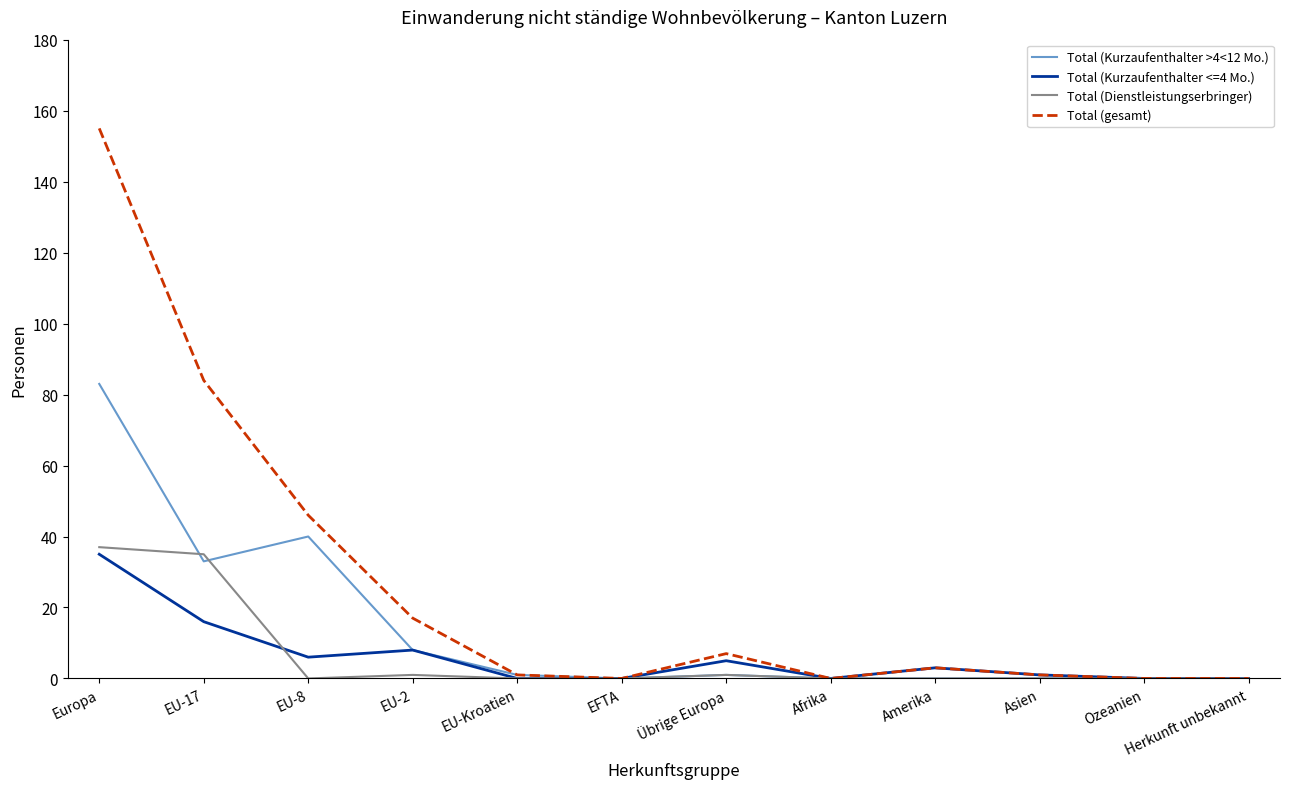

What is the sum of the Total (gesamt) values at Afrika and EU-8?

46